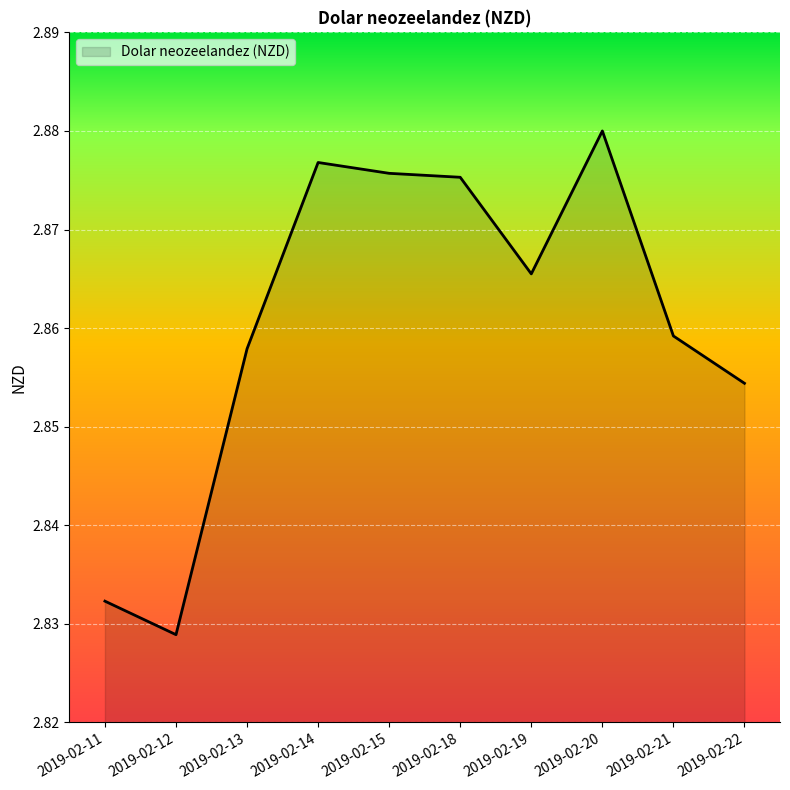

The value at 2019-02-18 is 3.8. True or false?

False